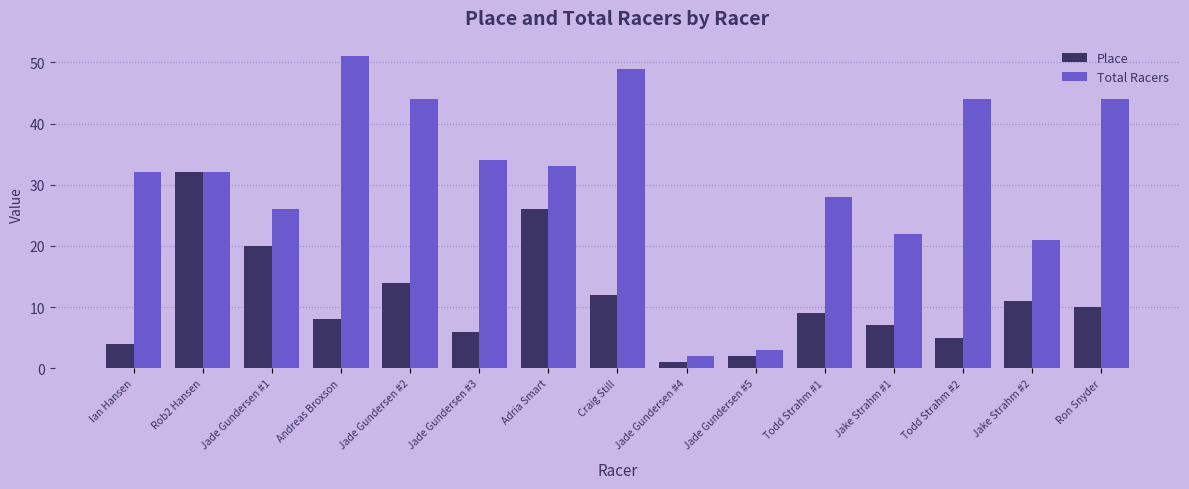

Which category has the highest value across all series?

Andreas Broxson